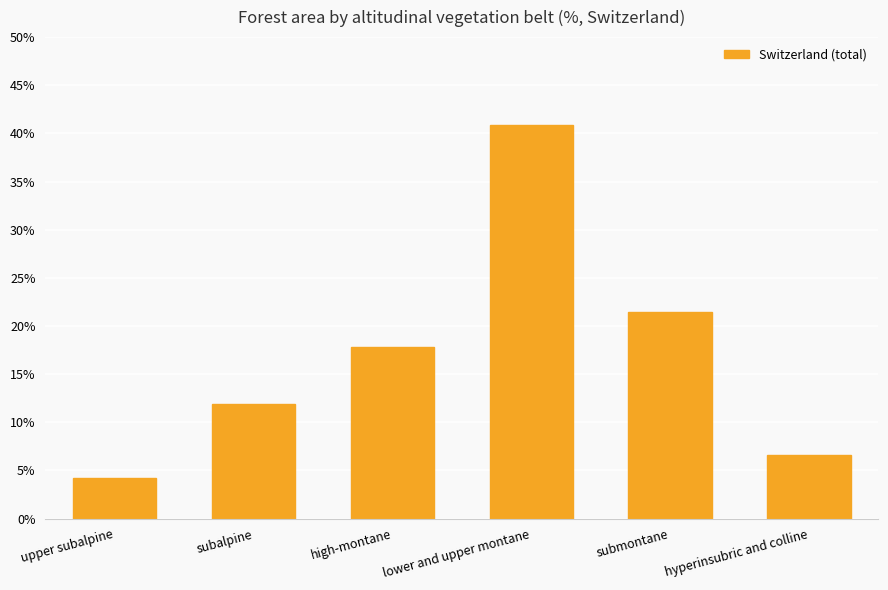

What is the change in value from upper subalpine to lower and upper montane?

+36.7